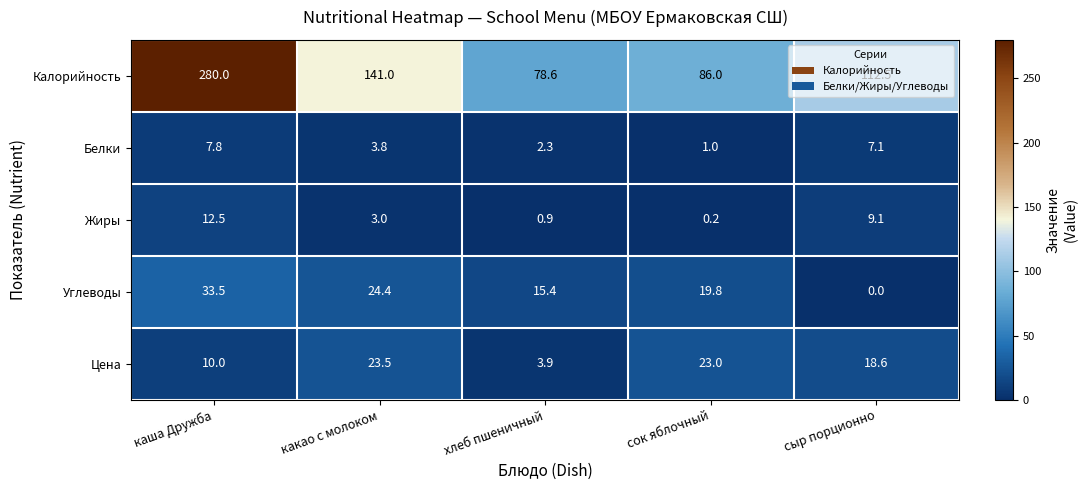

What is the total value across all series at сок яблочный?

130.0